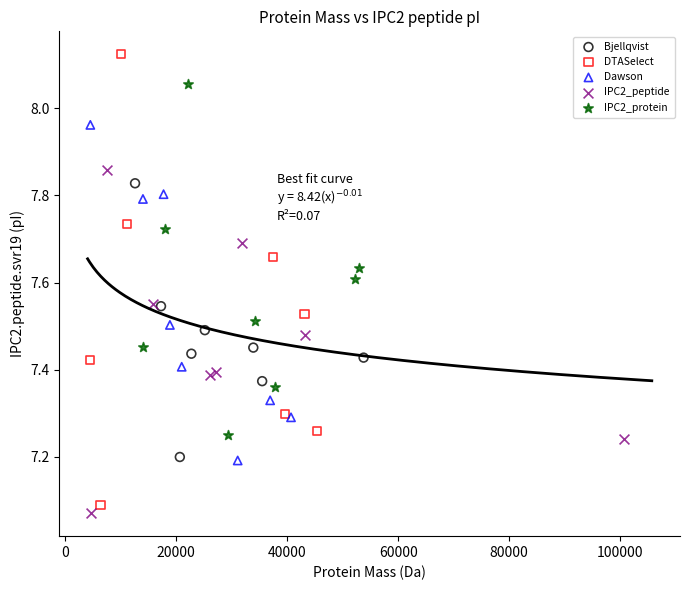

Which series has the widest spread of Y values?

DTASelect